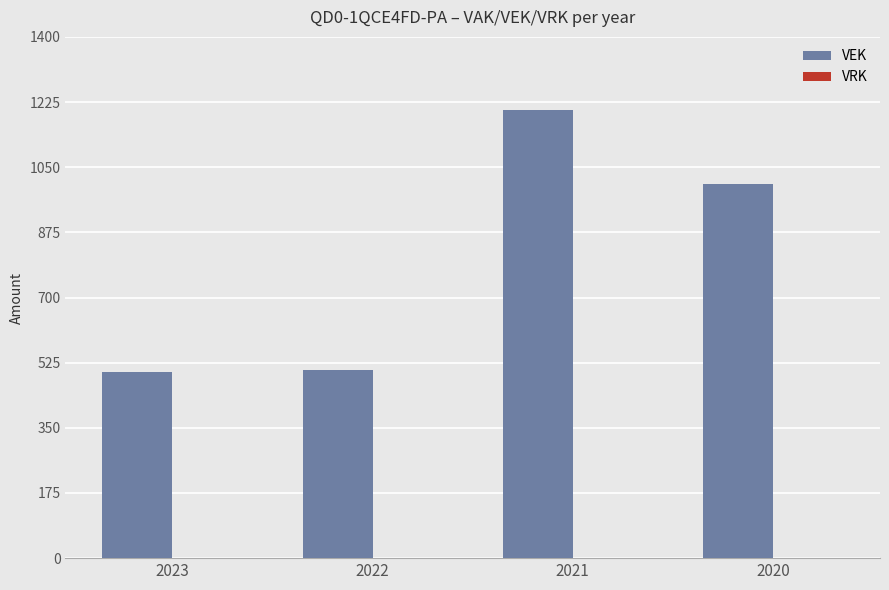

What is the difference between the maximum and second lowest values?

700